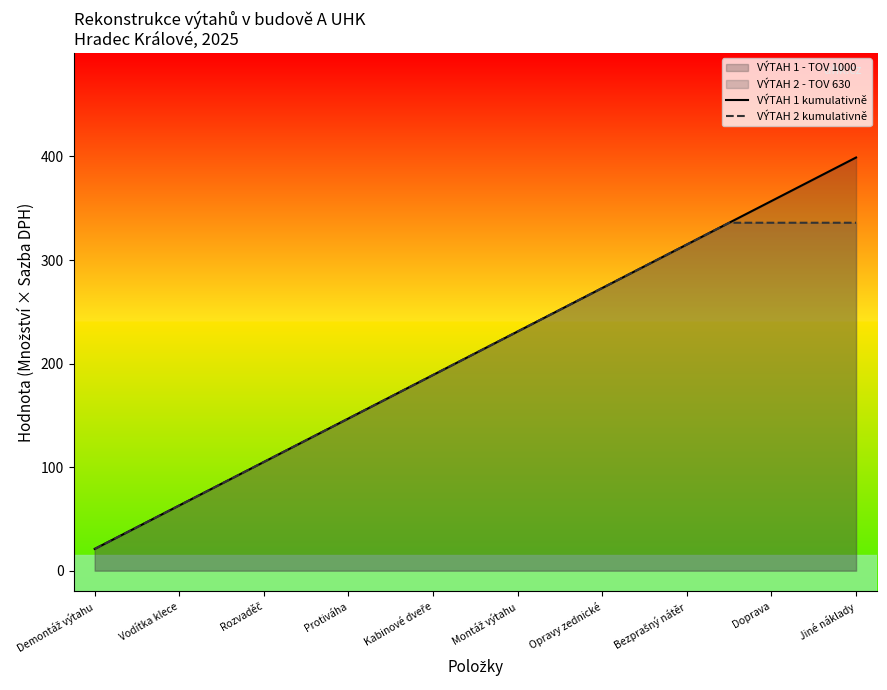

Which series has the largest total across all categories?

VÝTAH 1 kumulativně